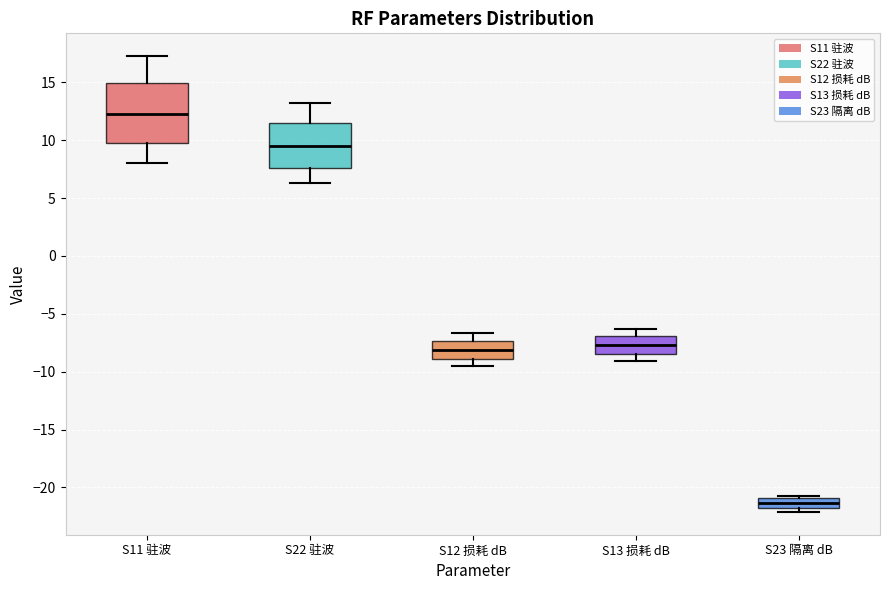

Reading left to right, read every box against the y-axis: the position of its median line, the range the box covers, and the ends of its whiskers. The values are not printed on the chart, so give them approximately, as read against the axis.

S11 驻波: median 12.5, box 9.5 to 15.0, whiskers 8.0 to 17.5
S22 驻波: median 9.5, box 7.5 to 11.5, whiskers 6.5 to 13.0
S12 损耗 dB: median -8.0, box -9.0 to -7.5, whiskers -9.5 to -6.5
S13 损耗 dB: median -7.5, box -8.5 to -7.0, whiskers -9.0 to -6.5
S23 隔离 dB: median -21.5, box -22.0 to -21.0, whiskers -22.0 (just below the box's lower edge) to -20.5